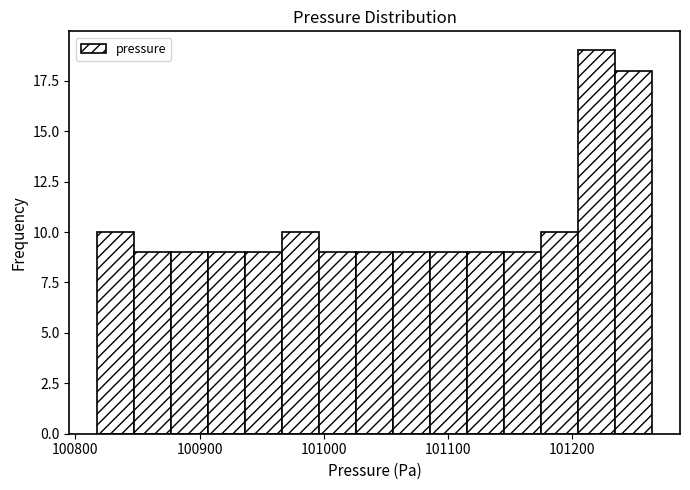

Around what value on the x-axis is the tallest bar? Give the approximate position of its centre, as read against the axis.

101220